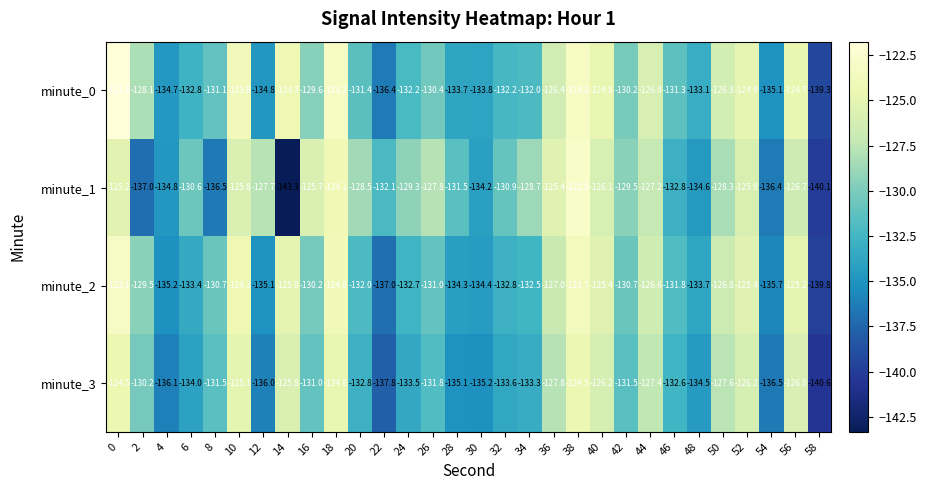

Which series has the largest total across all categories?

minute_0